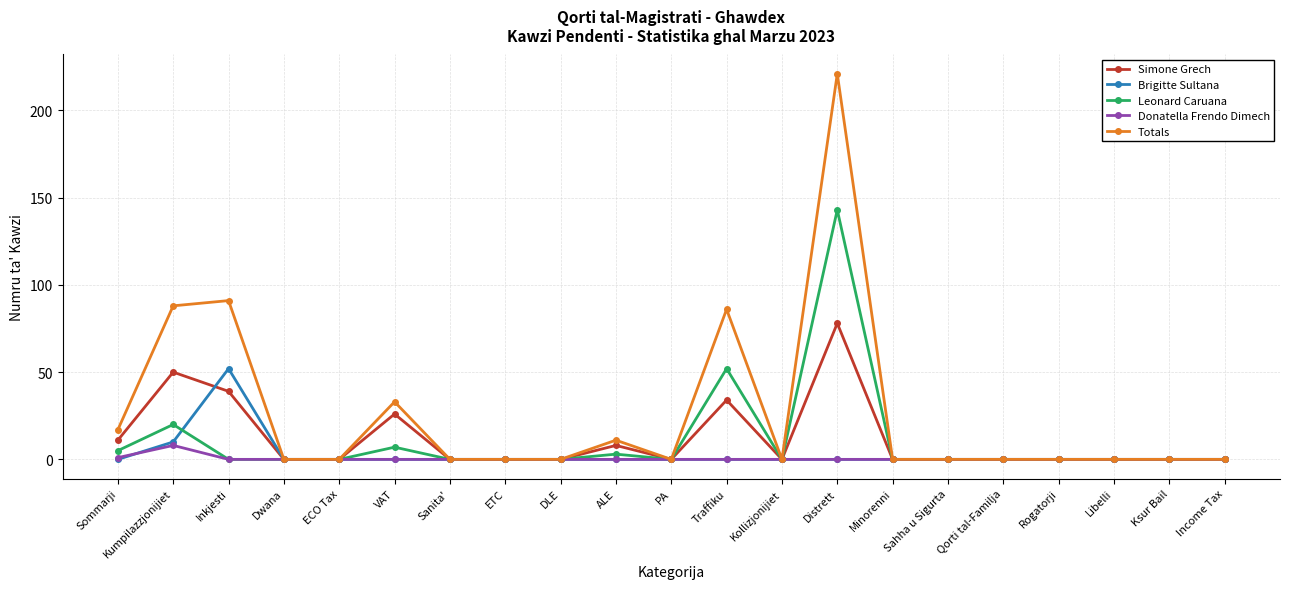

Reading right to left, transcribe all the data shown in this chart.

Simone Grech: Income Tax=0	Ksur Bail=0	Libelli=0	Rogatorji=0	Qorti tal-Familja=0	Sahha u Sigurta=0	Minorenni=0	Distrett=78	Kollizjonijiet=0	Traffiku=34	PA=0	ALE=8	DLE=0	ETC=0	Sanita'=0	VAT=26	ECO Tax=0	Dwana=0	Inkjesti=39	Kumpilazzjonijiet=50	Sommarji=11
Brigitte Sultana: Income Tax=0	Ksur Bail=0	Libelli=0	Rogatorji=0	Qorti tal-Familja=0	Sahha u Sigurta=0	Minorenni=0	Distrett=0	Kollizjonijiet=0	Traffiku=0	PA=0	ALE=0	DLE=0	ETC=0	Sanita'=0	VAT=0	ECO Tax=0	Dwana=0	Inkjesti=52	Kumpilazzjonijiet=10	Sommarji=0
Leonard Caruana: Income Tax=0	Ksur Bail=0	Libelli=0	Rogatorji=0	Qorti tal-Familja=0	Sahha u Sigurta=0	Minorenni=0	Distrett=143	Kollizjonijiet=0	Traffiku=52	PA=0	ALE=3	DLE=0	ETC=0	Sanita'=0	VAT=7	ECO Tax=0	Dwana=0	Inkjesti=0	Kumpilazzjonijiet=20	Sommarji=5
Donatella Frendo Dimech: Income Tax=0	Ksur Bail=0	Libelli=0	Rogatorji=0	Qorti tal-Familja=0	Sahha u Sigurta=0	Minorenni=0	Distrett=0	Kollizjonijiet=0	Traffiku=0	PA=0	ALE=0	DLE=0	ETC=0	Sanita'=0	VAT=0	ECO Tax=0	Dwana=0	Inkjesti=0	Kumpilazzjonijiet=8	Sommarji=1
Totals: Income Tax=0	Ksur Bail=0	Libelli=0	Rogatorji=0	Qorti tal-Familja=0	Sahha u Sigurta=0	Minorenni=0	Distrett=221	Kollizjonijiet=0	Traffiku=86	PA=0	ALE=11	DLE=0	ETC=0	Sanita'=0	VAT=33	ECO Tax=0	Dwana=0	Inkjesti=91	Kumpilazzjonijiet=88	Sommarji=17